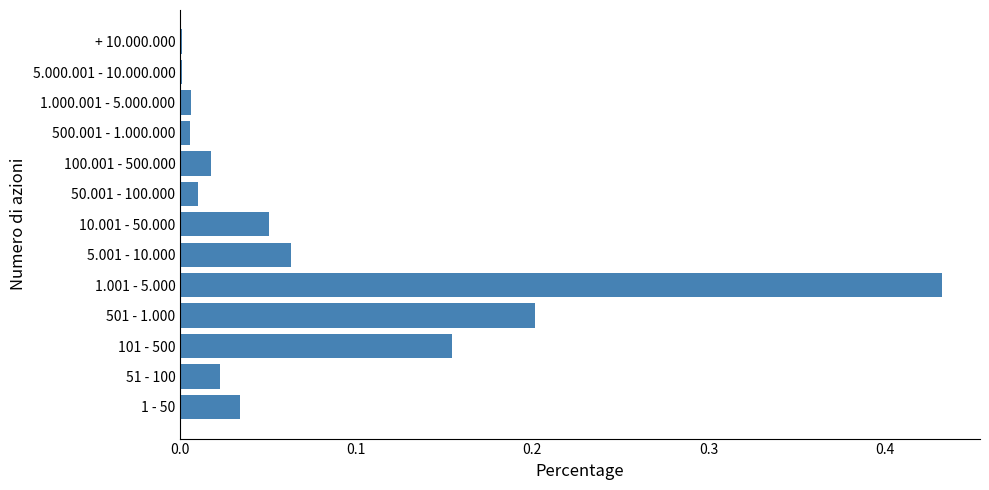

How many data points does each series have?

13